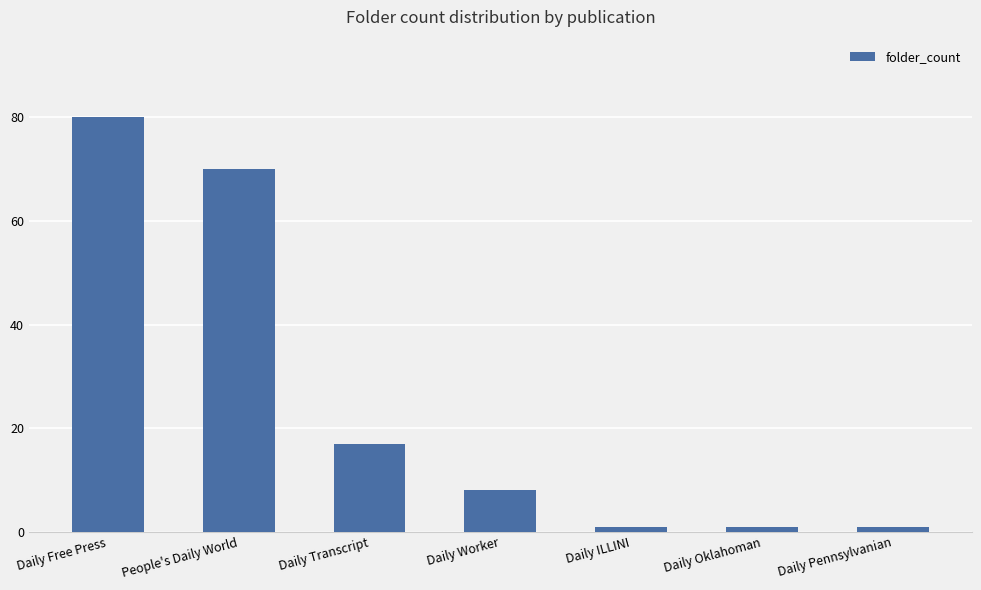

At which label is the value closest to 40?

Daily Transcript